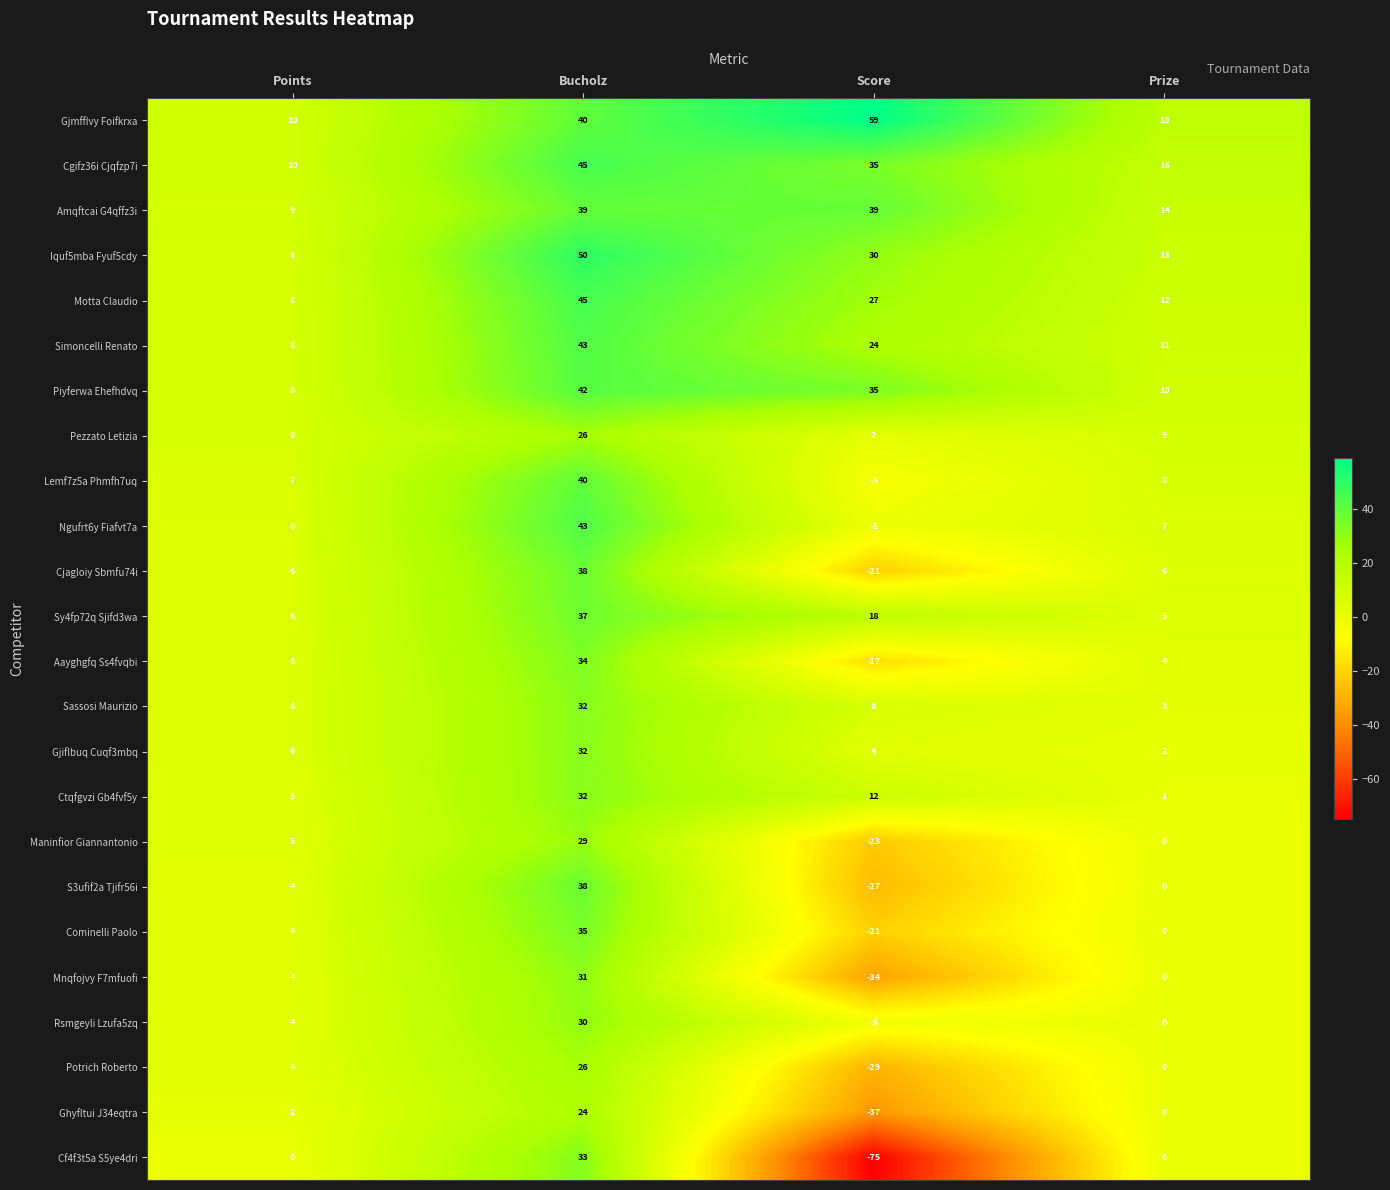

What is the spread (max minus min) of values at Prize?

18